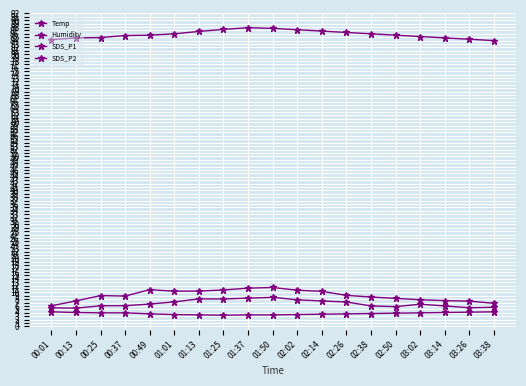

What is the average value of the SDS_P2 series?

6.7